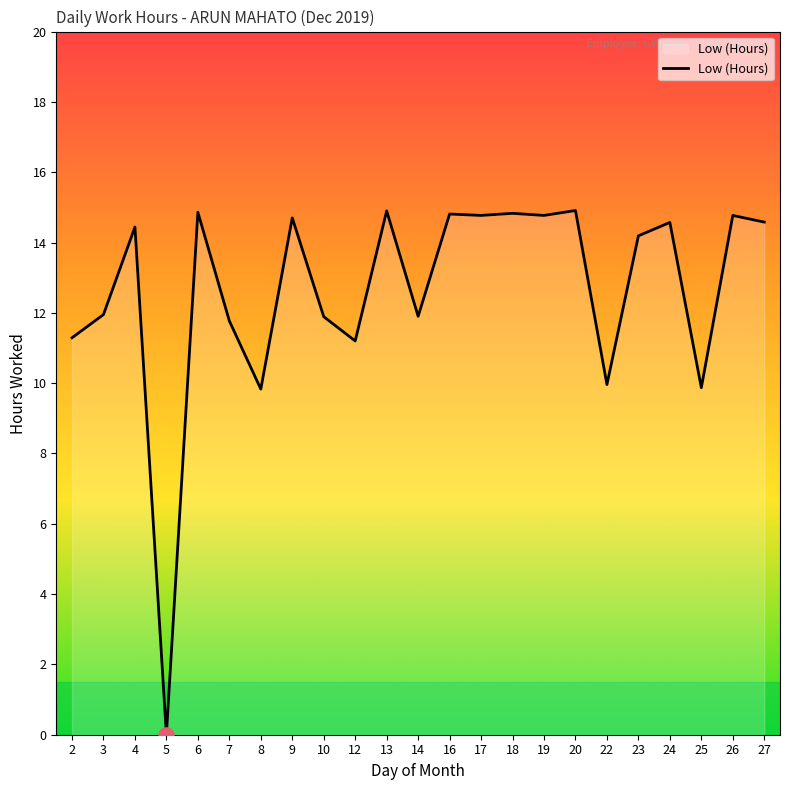

What is the change in value from 10 to 17?

+2.9